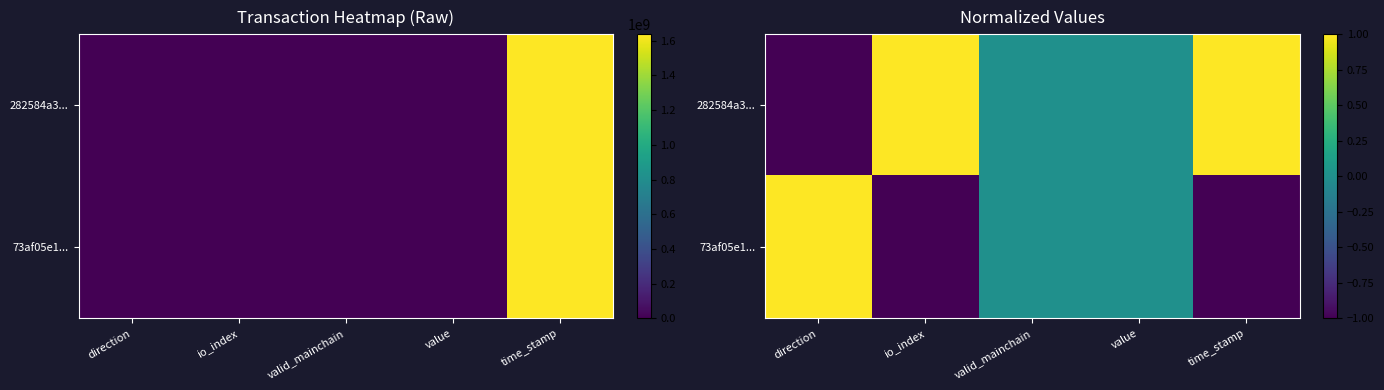

At which label does 282584a3... reach its peak?

time_stamp